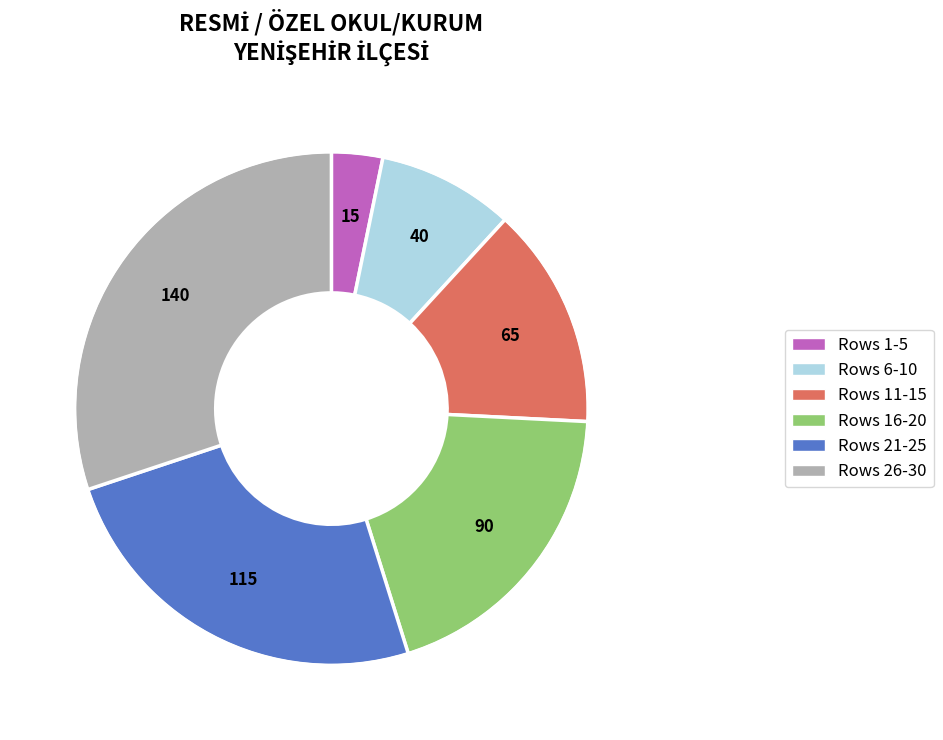

How many segments does this pie chart have?

6